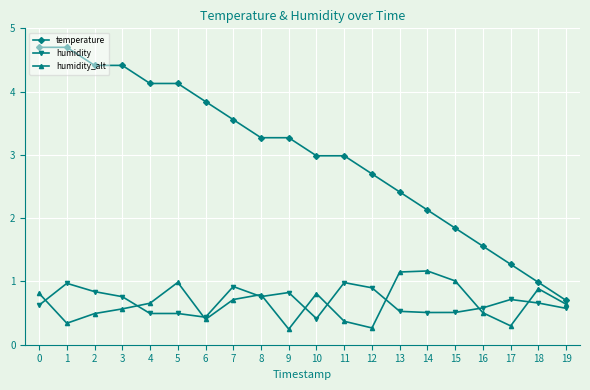

True or false: humidity and temperature intersect in this chart.

False